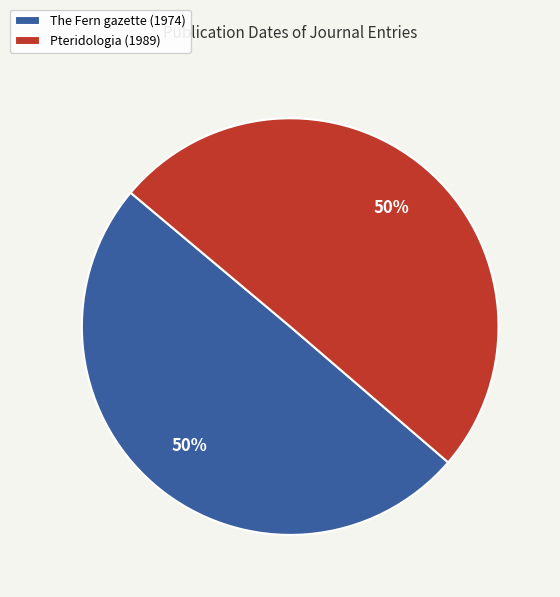

Is it true that The Fern gazette (1974) is 60% of the pie?

False